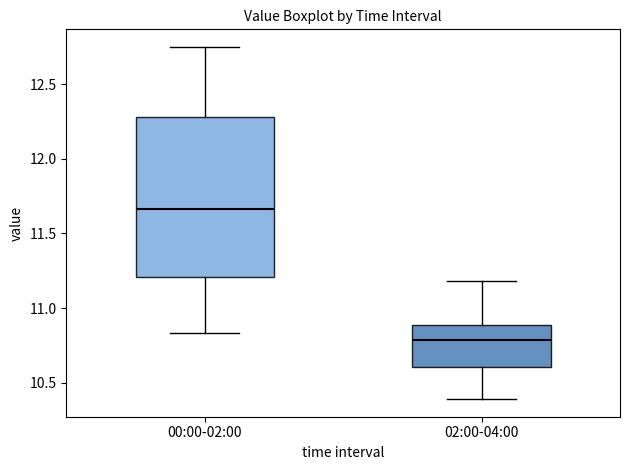

Where is the lower edge of the box for 02:00-04:00 on the y-axis? The values are not printed on the chart, so give them approximately, as read against the axis.

10.60